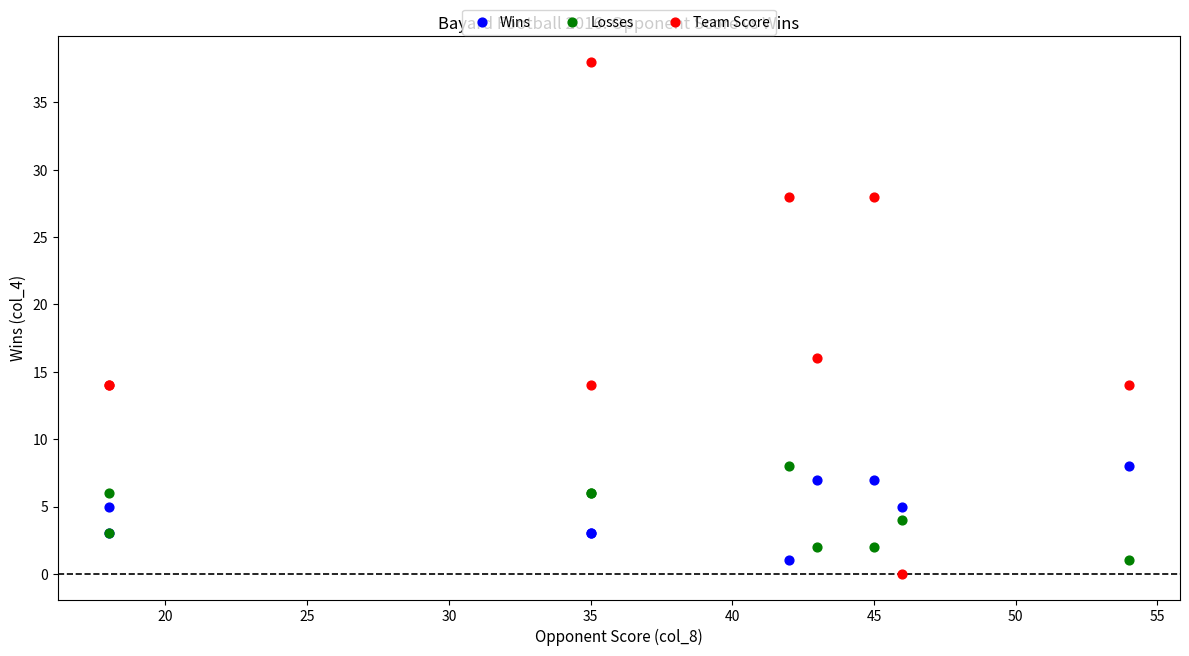

What is the X range (max minus min) for the scatter plot?

36